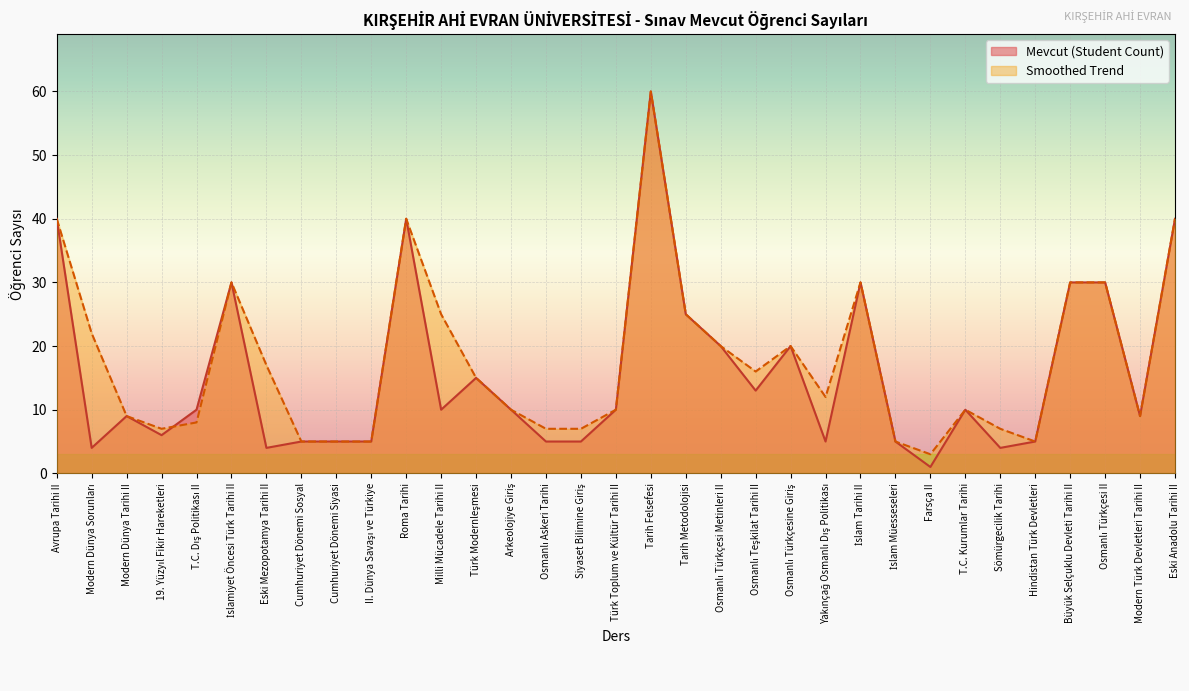

Which series has the widest spread of values?

Mevcut (Student Count)